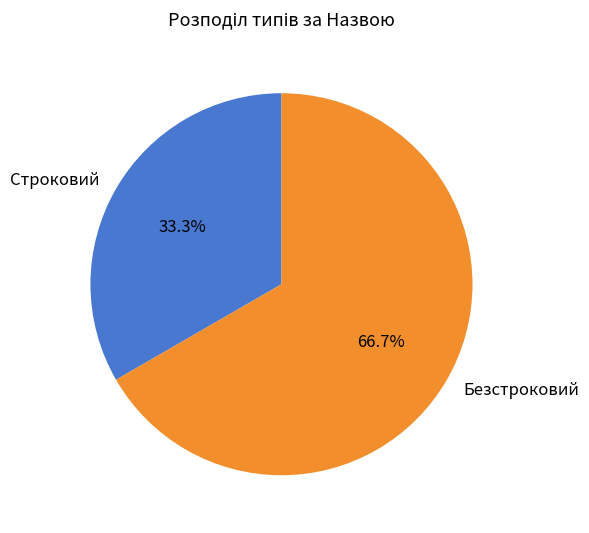

Does Безстроковий account for over 50% of the chart?

Yes